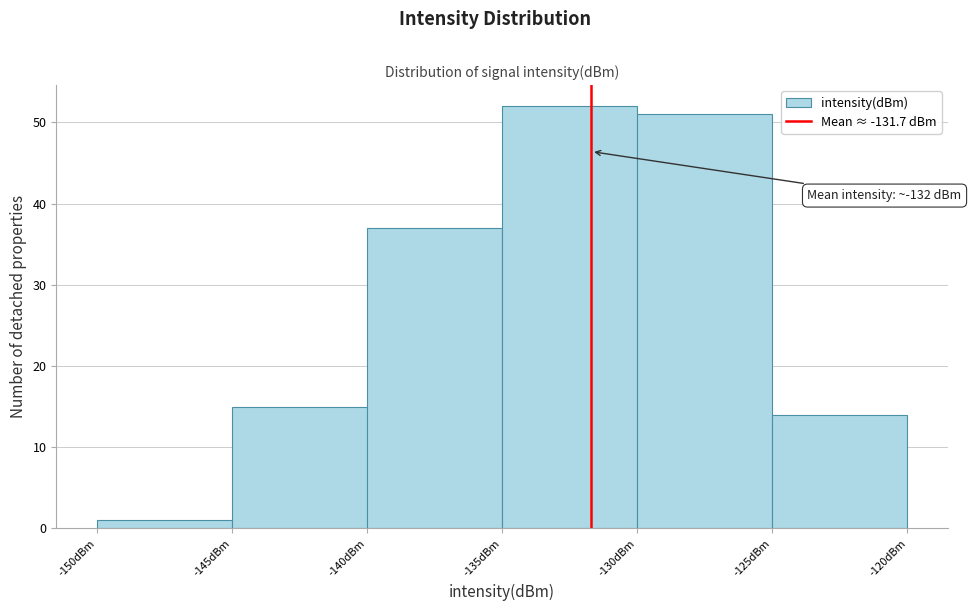

Over which range of the x-axis is the bar tallest?

-135 to -130